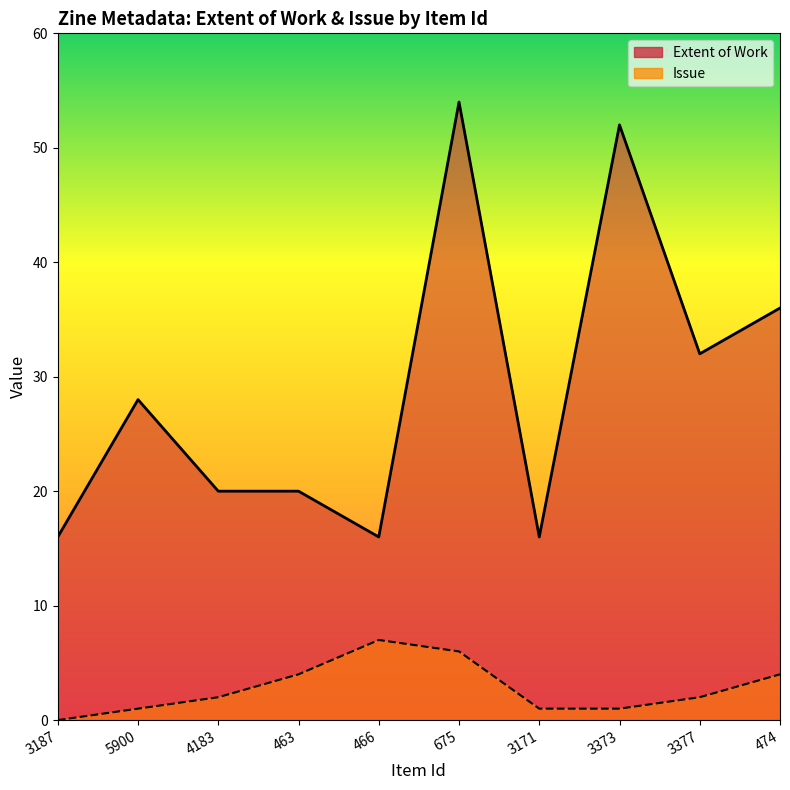

True or false: Issue and Extent of Work cross at least once.

False